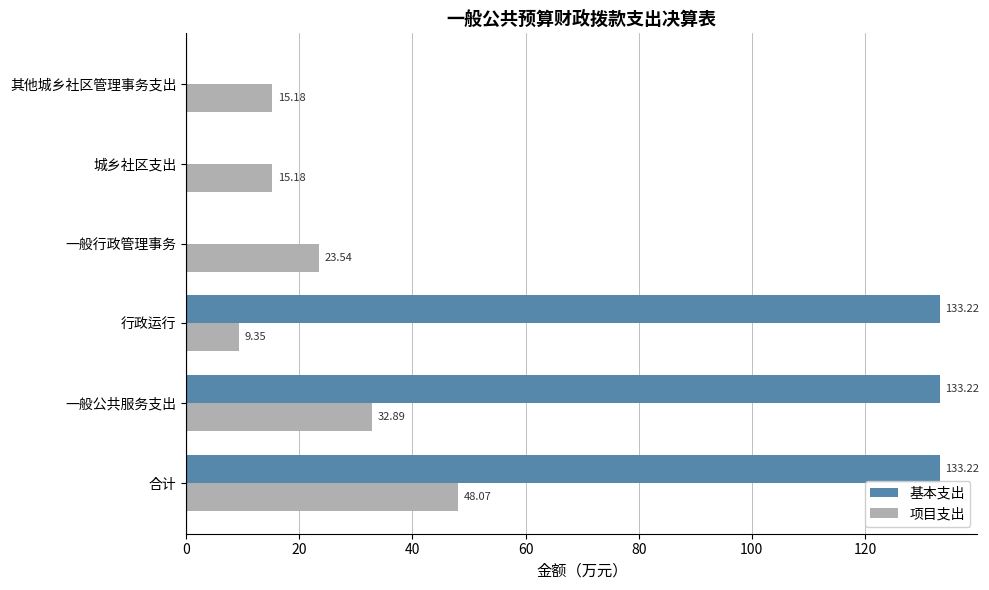

What are all the series names shown in the legend?

基本支出, 项目支出